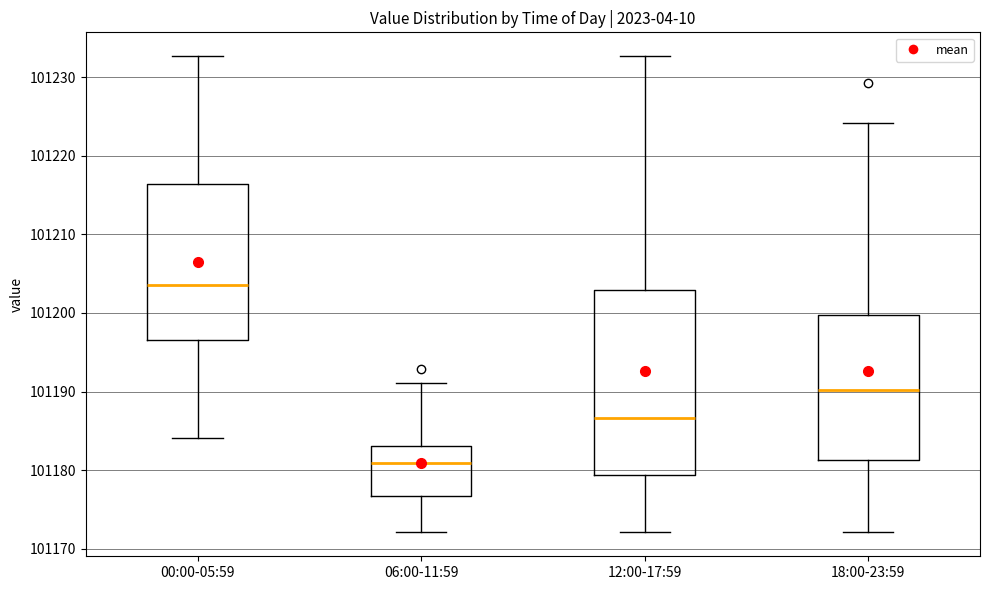

Which box is the tallest, from its lower edge to its upper edge?

12:00-17:59